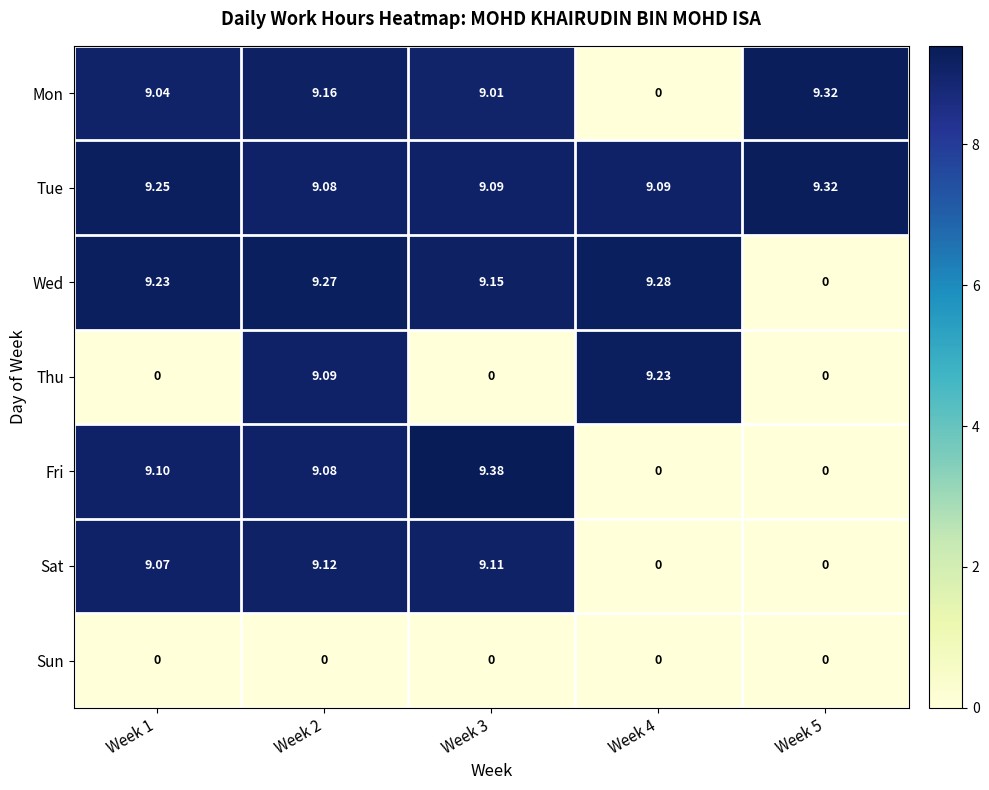

Which series has the largest range (max minus min)?

Fri